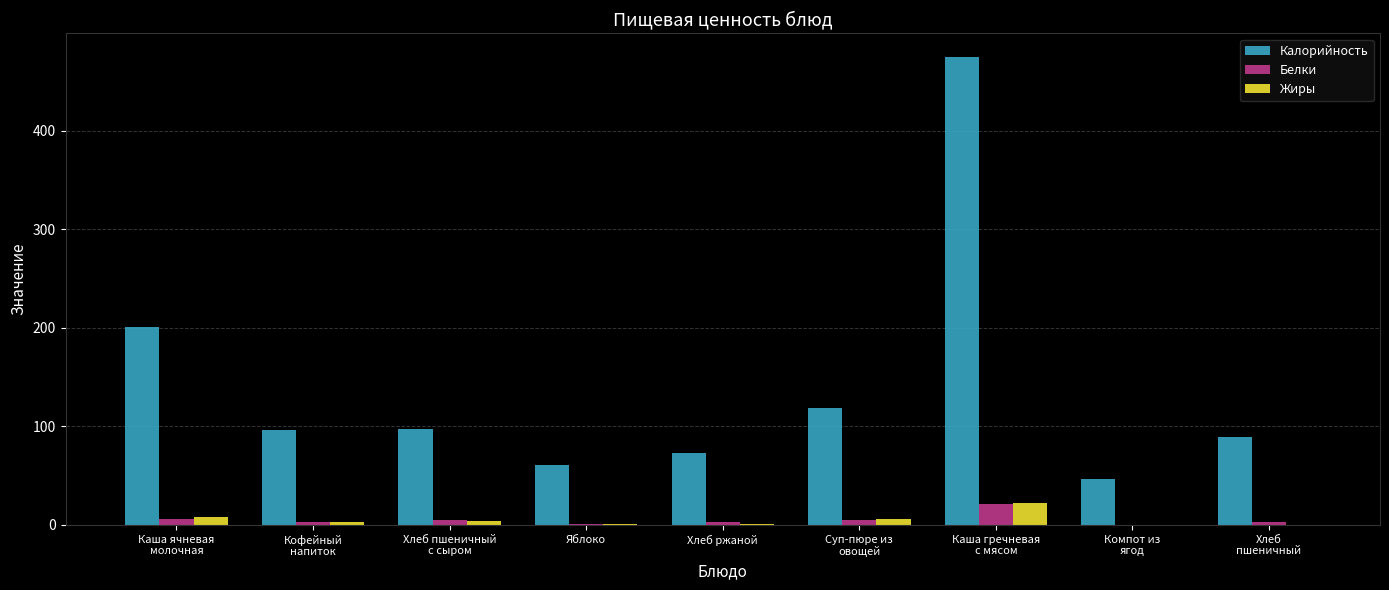

The Калорийность series shows 97.3 at Яблоко. True or false?

False